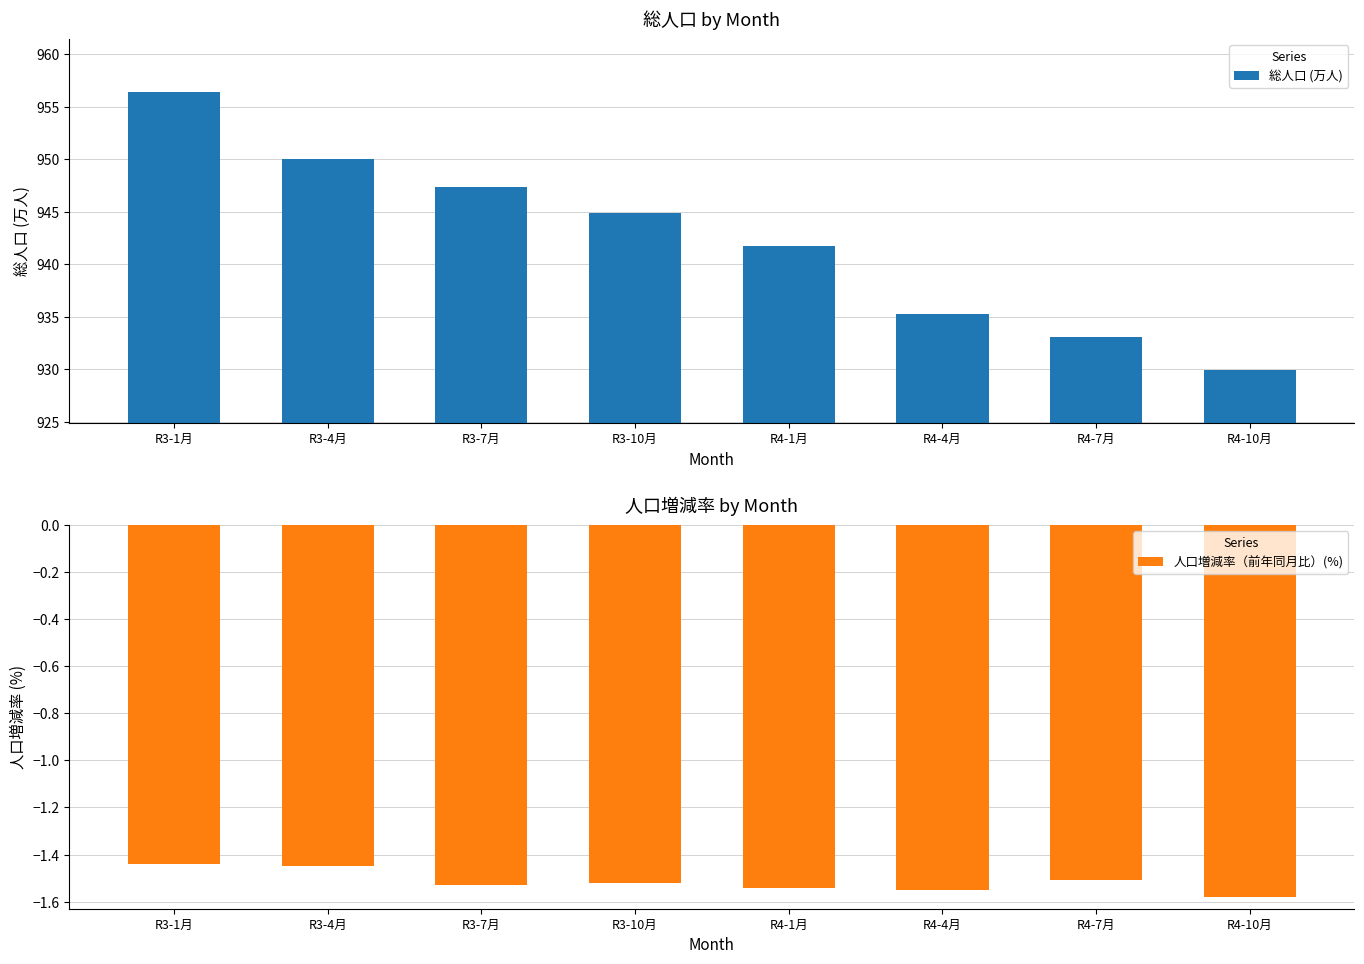

At which category does the chart reach its minimum across all series?

R4-10月